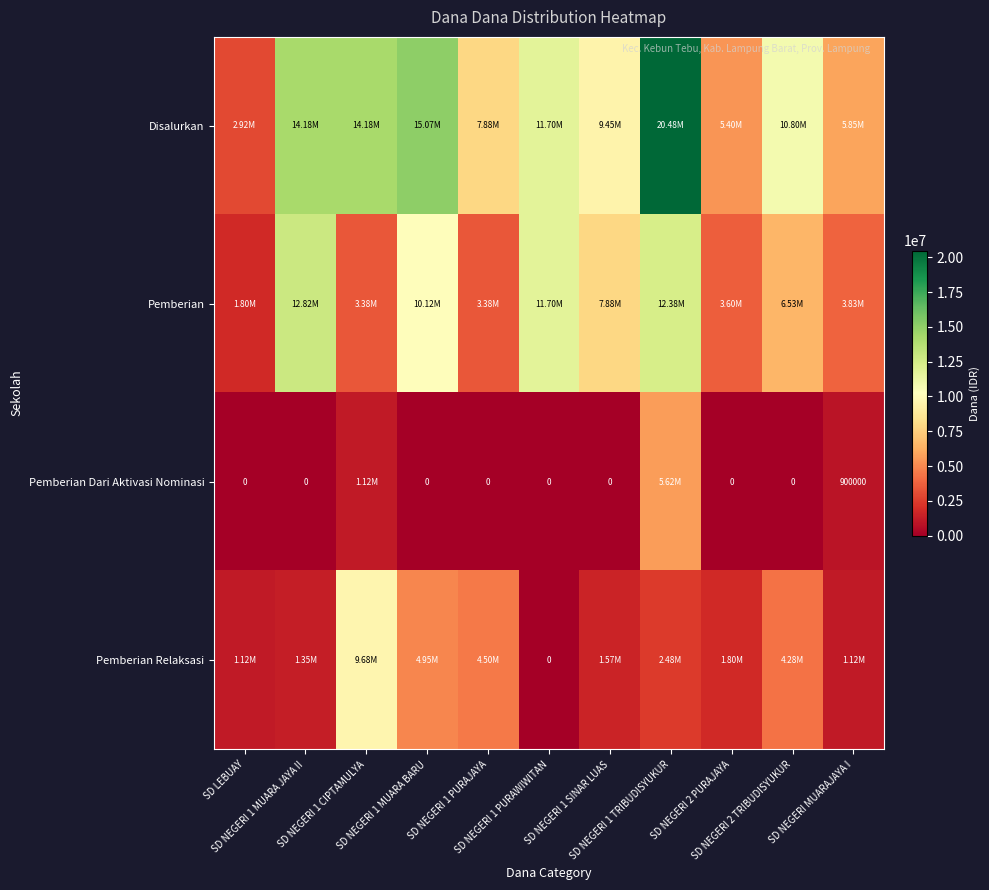

Is it true that Pemberian equals 3375000 at SD NEGERI 1 CIPTAMULYA?

True